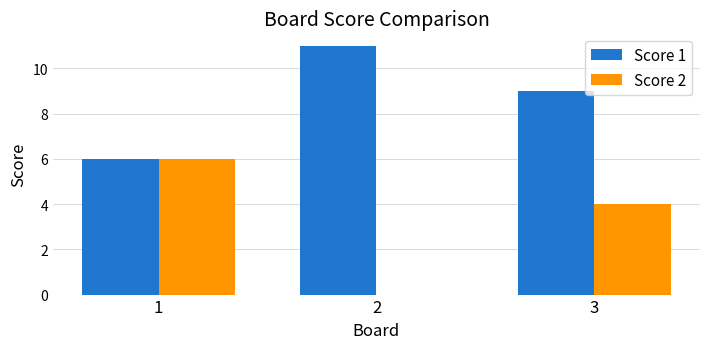

At which label does Score 2 first exceed 4?

1